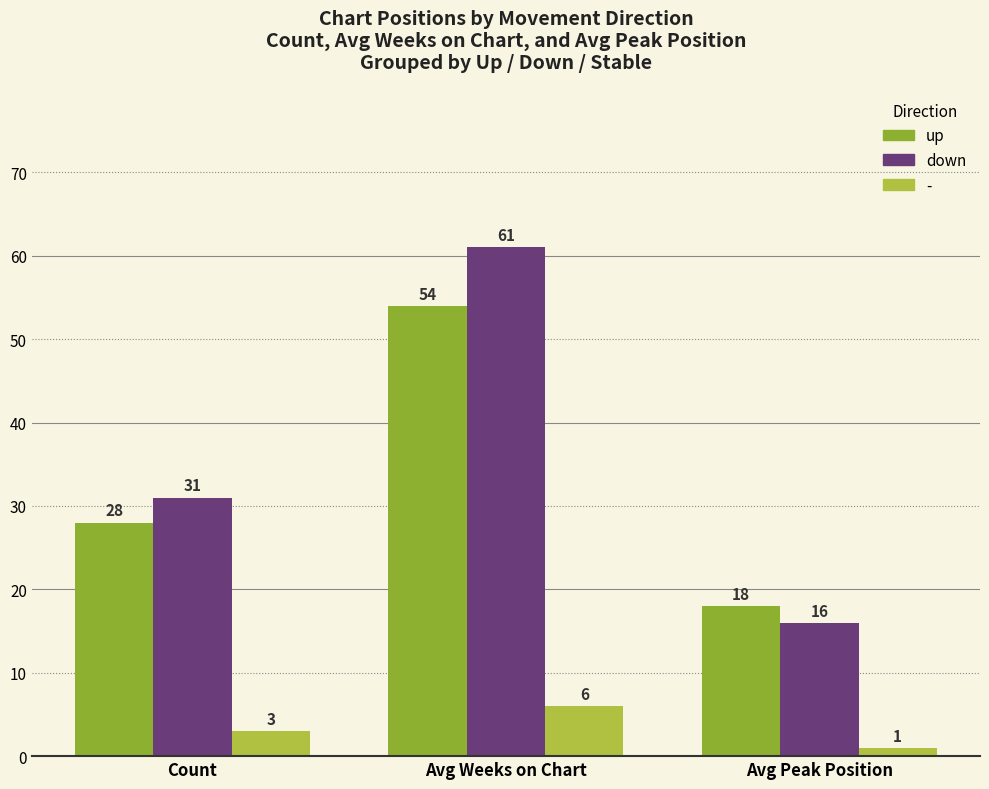

What is the difference between the down values at Avg Peak Position and Avg Weeks on Chart?

45